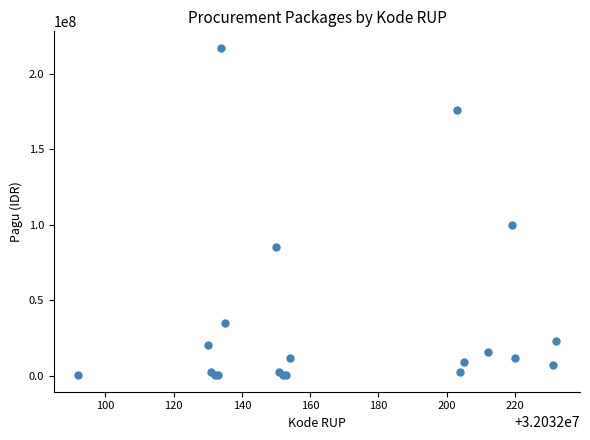

What Y value in the scatter plot is closest to 108800000?

99958000